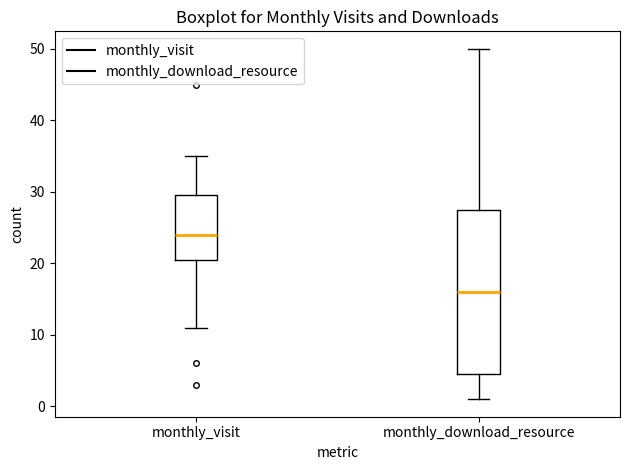

Reading left to right, read every box against the y-axis: the position of its median line, the range the box covers, and the ends of its whiskers. The values are not printed on the chart, so give them approximately, as read against the axis.

monthly_visit: median 24, box 21 to 30, whiskers 11 to 35
monthly_download_resource: median 16, box 5 to 28, whiskers 1 to 50